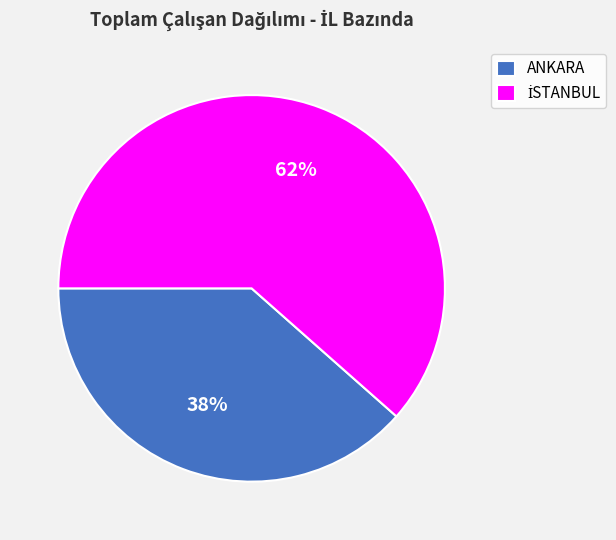

Is it true that ANKARA is 38% of the pie?

True